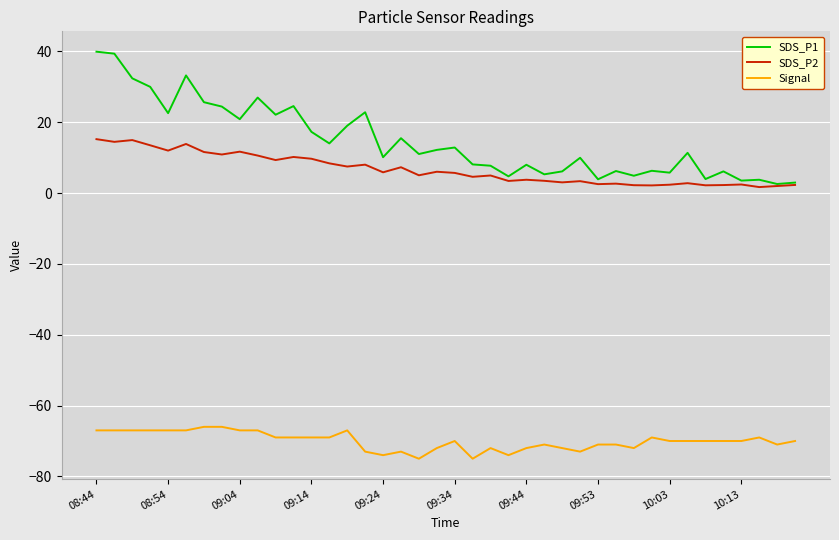

What is the lowest value of the SDS_P2 series?

1.7